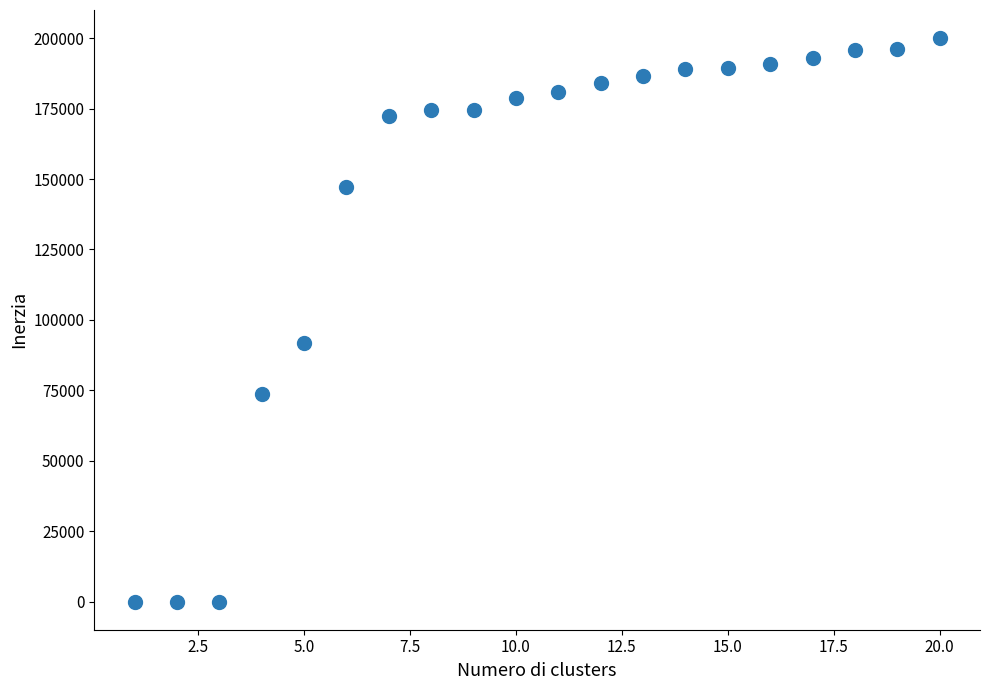

What is the range of Y values (max minus min)?

200000.0